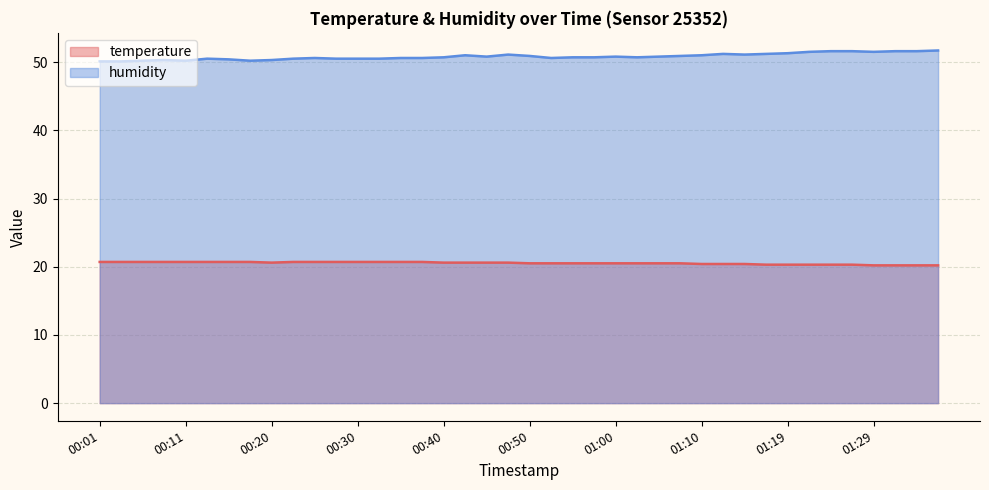

True or false: temperature has more than 1 interior local peaks.

False